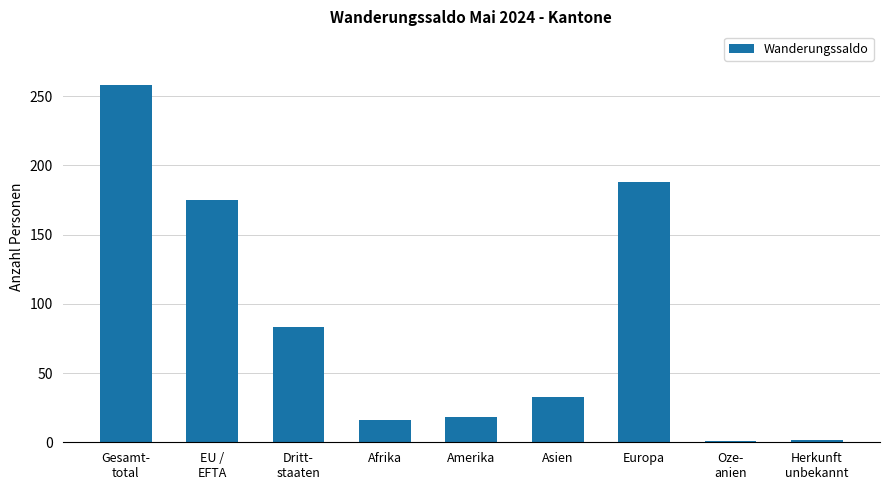

What is the difference between the values at Europa and Afrika?

172